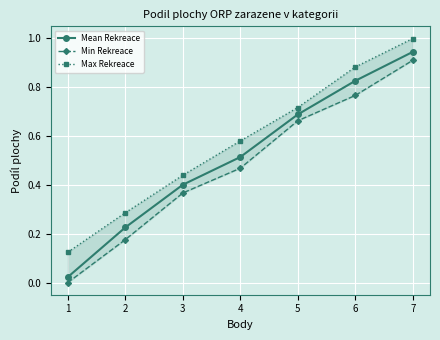

Rank the series by their maximum value, from lowest to highest.

Min Rekreace, Mean Rekreace, Max Rekreace